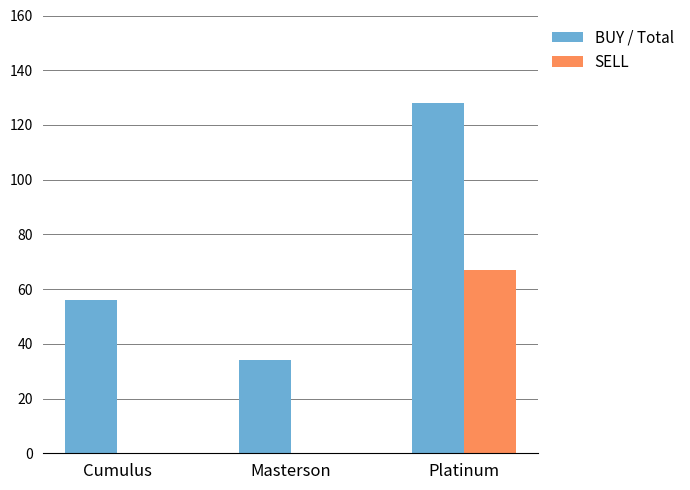

Which series changed the most between Cumulus and Masterson?

BUY / Total